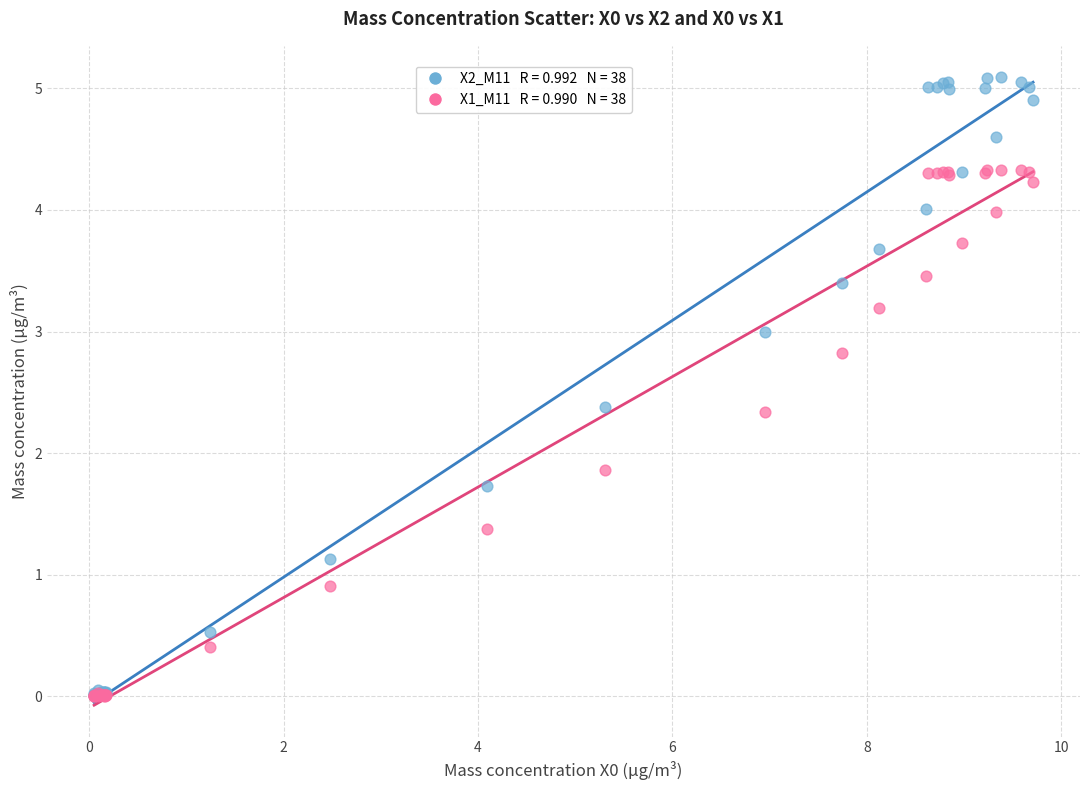

Across all series, what Y value is closest to 2?

1.9